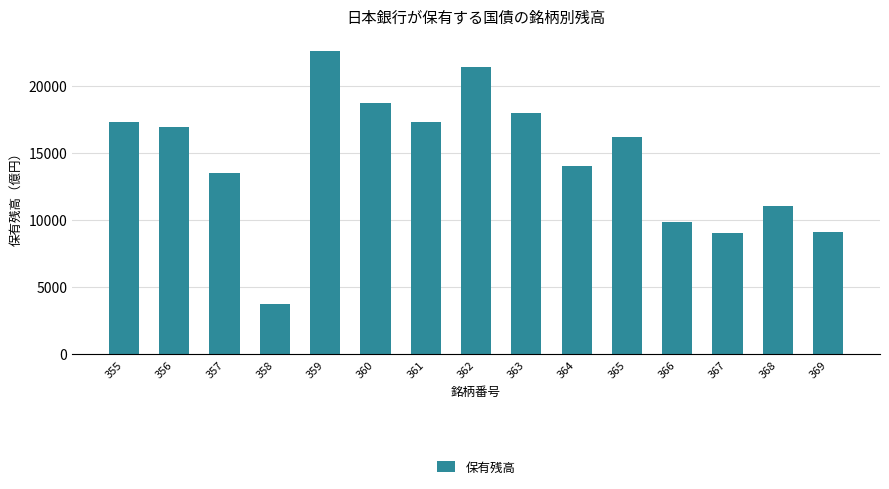

The value at 357 is 13505. True or false?

True